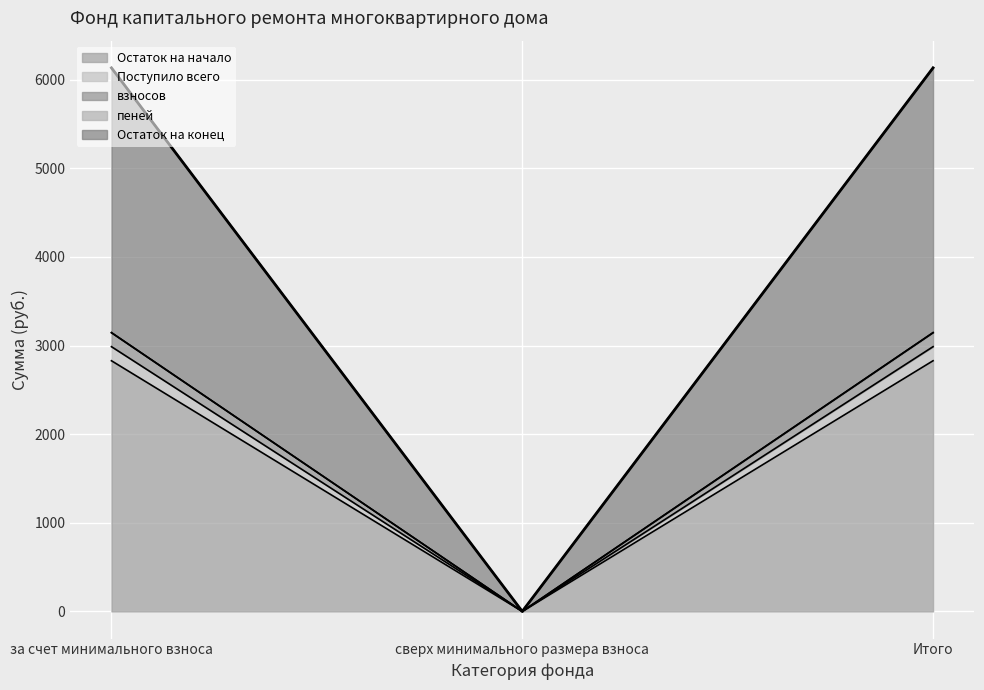

Reading left to right, extract all data points from this chart.

Остаток на начало: за счет минимального взноса=2828.8	сверх минимального размера взноса=0.0	Итого=2828.8
Поступило всего: за счет минимального взноса=3145.0	сверх минимального размера взноса=0.0	Итого=3145.0
взносов: за счет минимального взноса=2987.7	сверх минимального размера взноса=0.0	Итого=2987.7
пеней: за счет минимального взноса=3146.7	сверх минимального размера взноса=0.0	Итого=3146.7
Остаток на конец: за счет минимального взноса=6134.4	сверх минимального размера взноса=0.0	Итого=6134.4